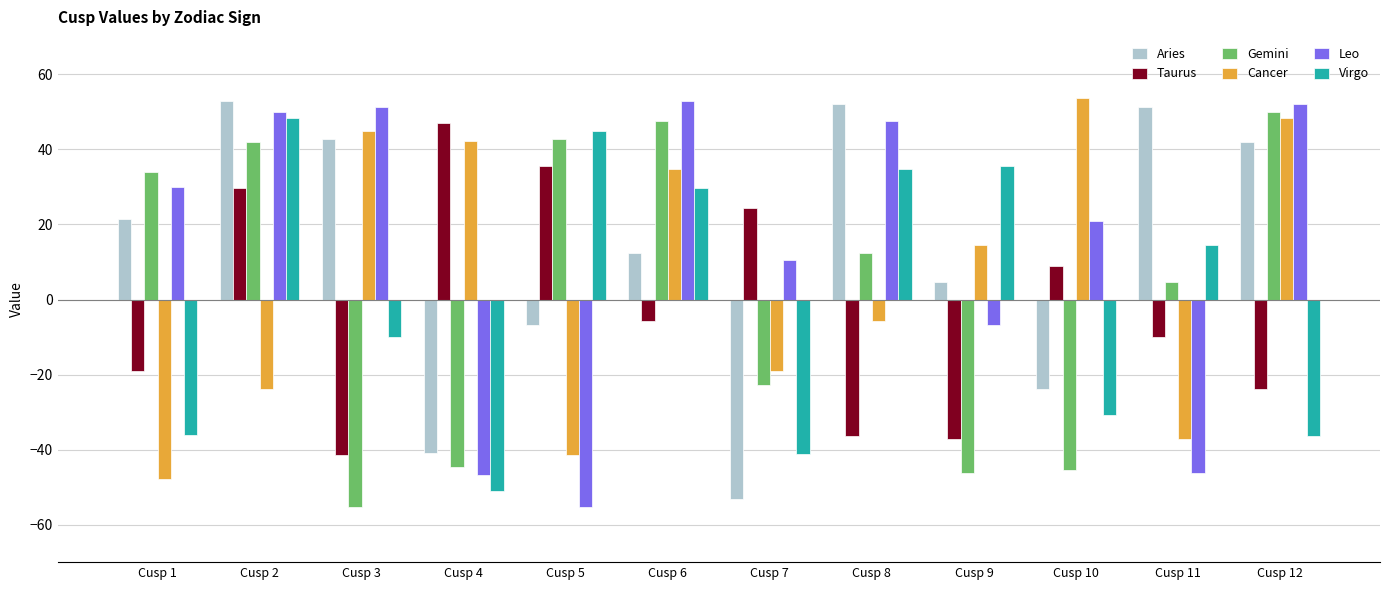

Are the bars horizontal?

No